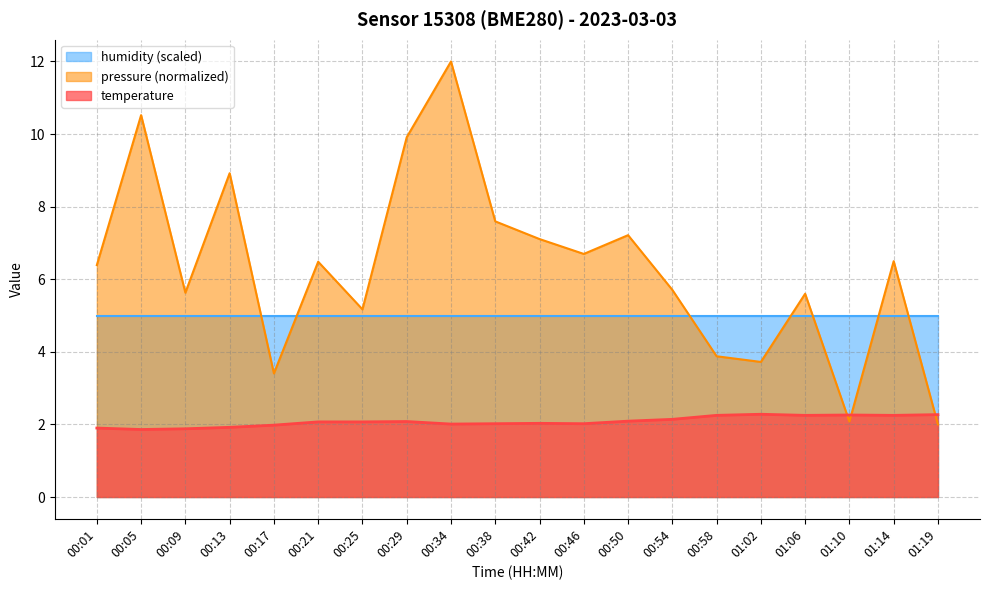

What position from the left is 00:38?

10